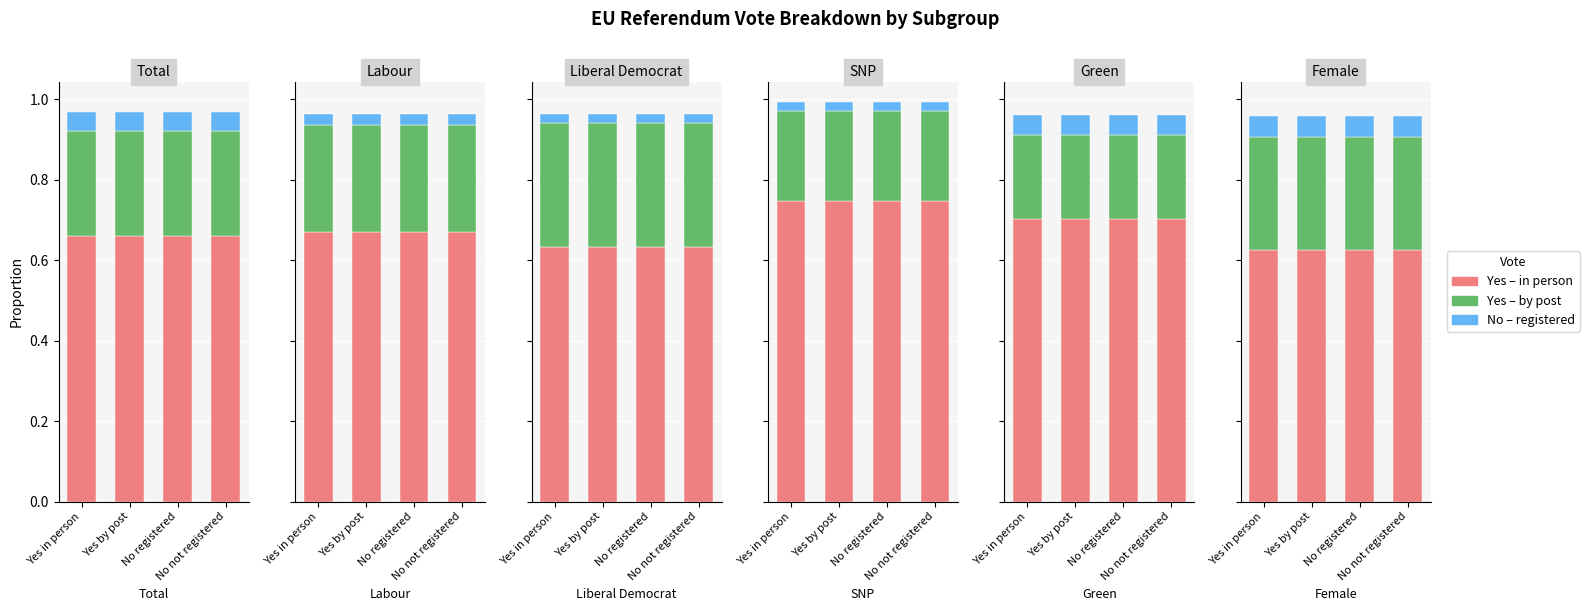

Between No registered and No not registered, which series saw the biggest shift?

Yes in person